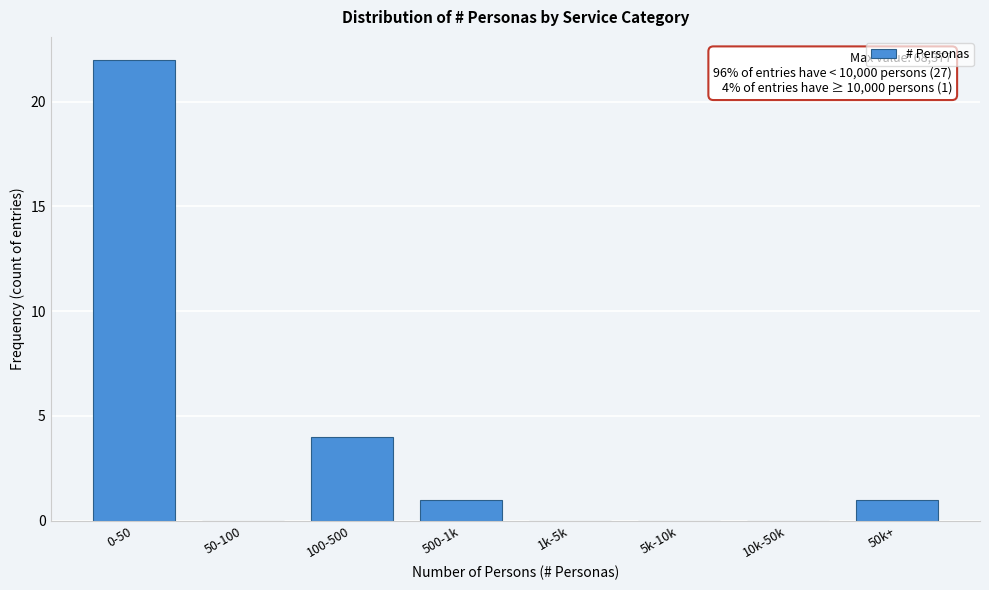

Reading left to right, extract all data points from this chart.

0-50=22	50-100=0	100-500=4	500-1k=1	1k-5k=0	5k-10k=0	10k-50k=0	50k+=1